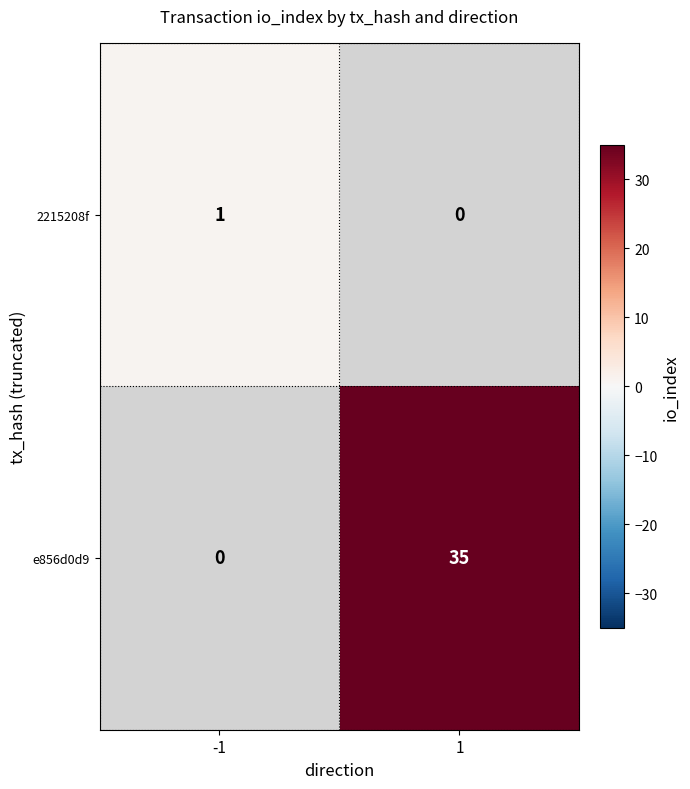

The e856d0d9 series shows 57 at 1. True or false?

False